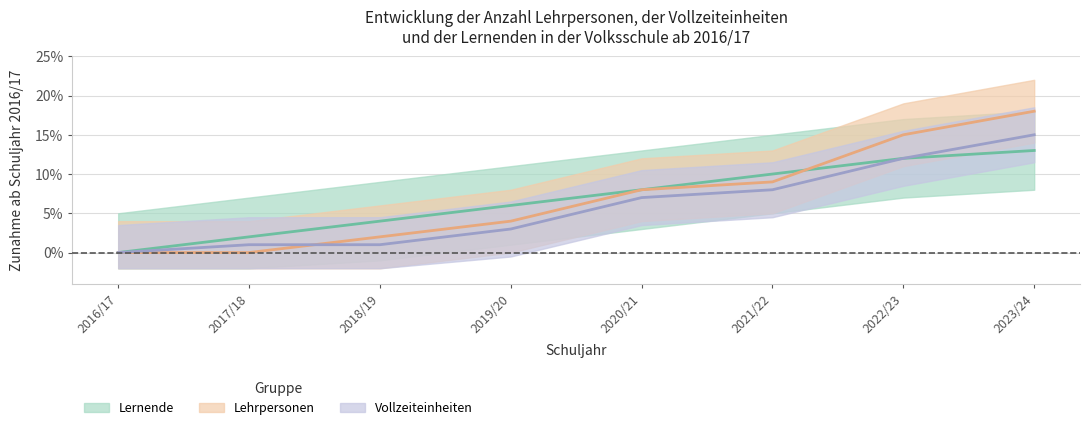

The value of Lehrpersonen at 2021/22 is 0.1. True or false?

False